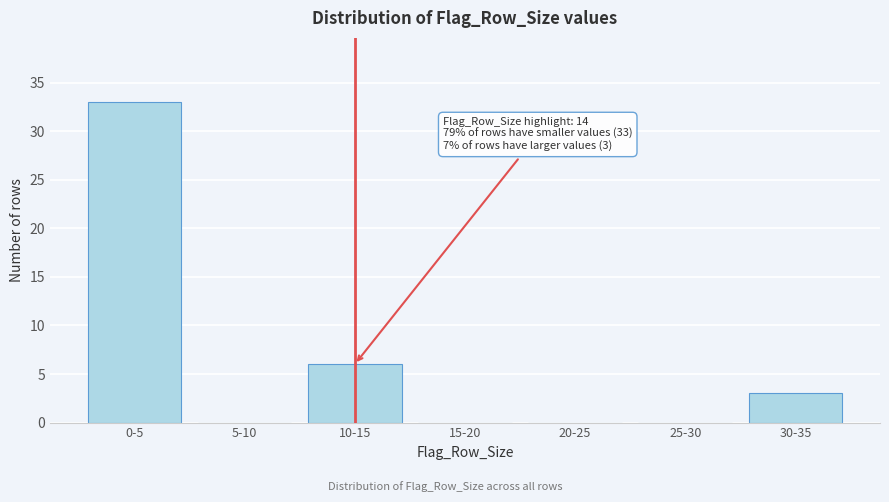

Reading left to right, transcribe all the data shown in this chart.

0-5=33	5-10=0	10-15=6	15-20=0	20-25=0	25-30=0	30-35=3